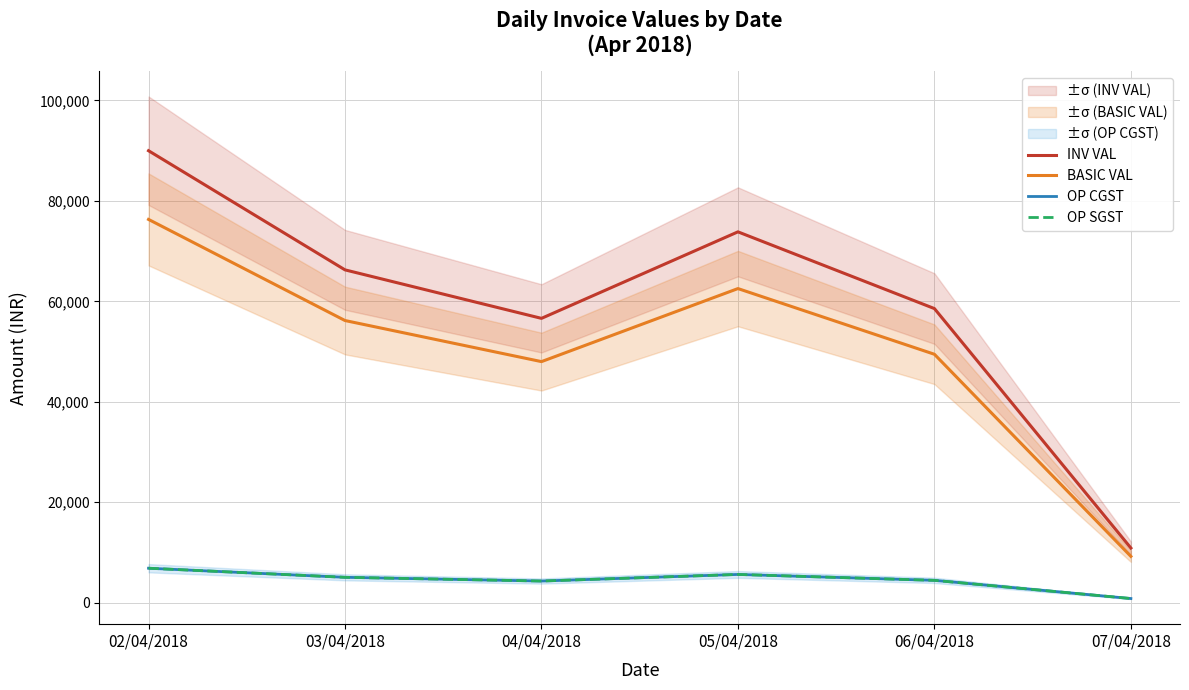

How many interior local valleys does the OP SGST series have?

1